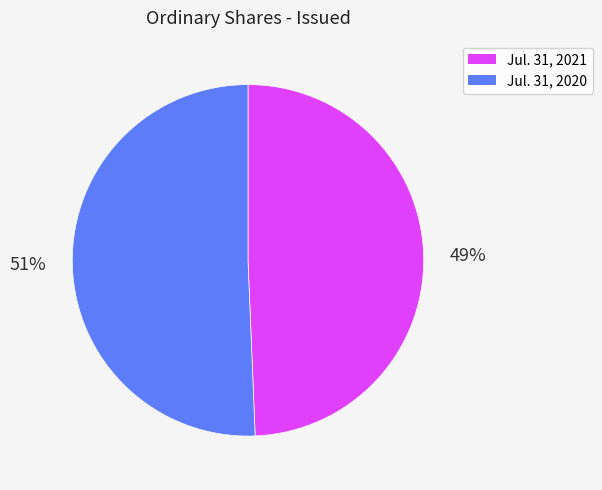

To the nearest percent, what portion does Jul. 31, 2020 represent?

51%